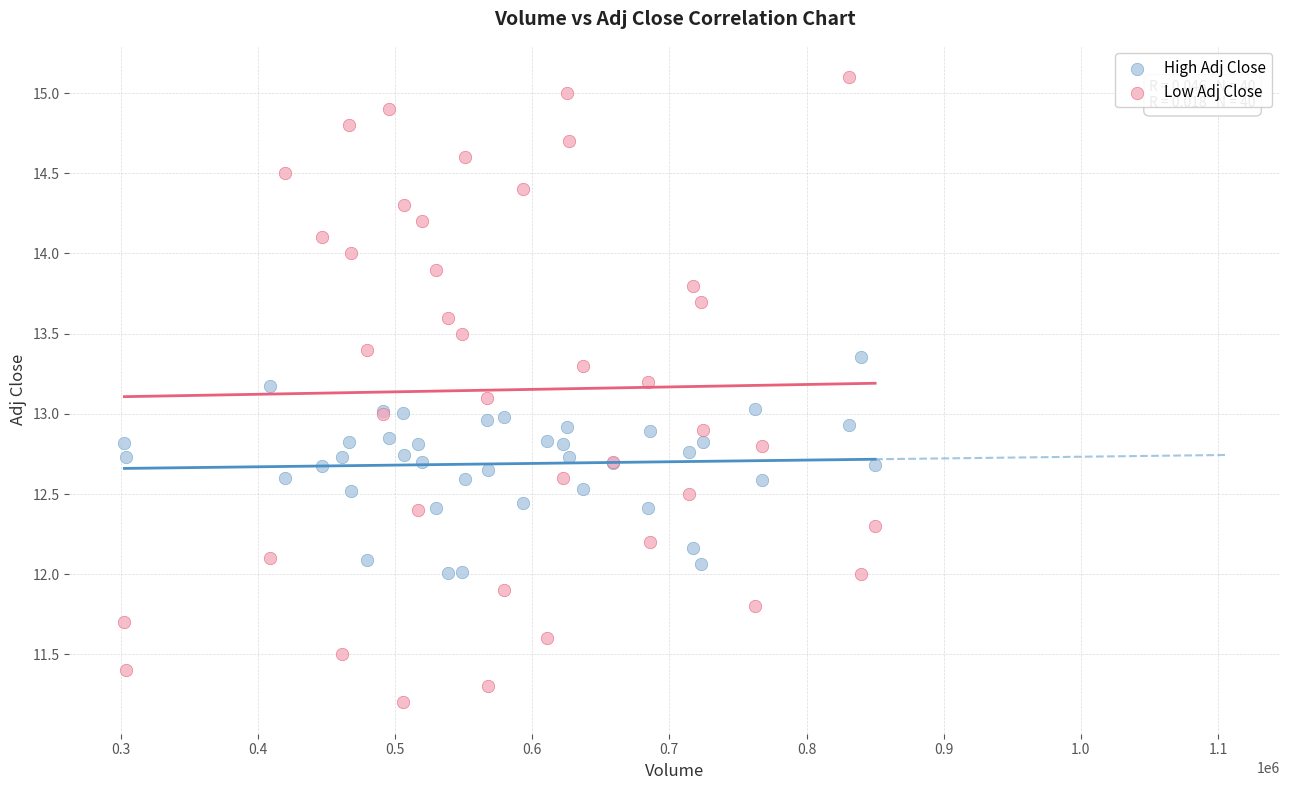

Which series has the widest spread of Y values?

Low Adj Close